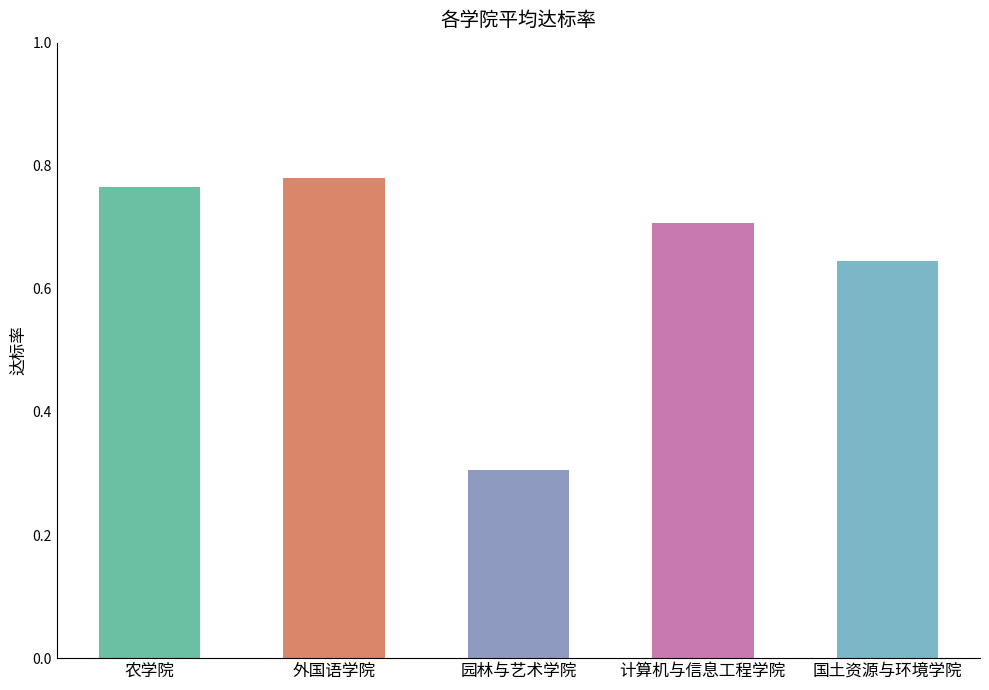

True or false: the data shows 0.1 at 园林与艺术学院.

False